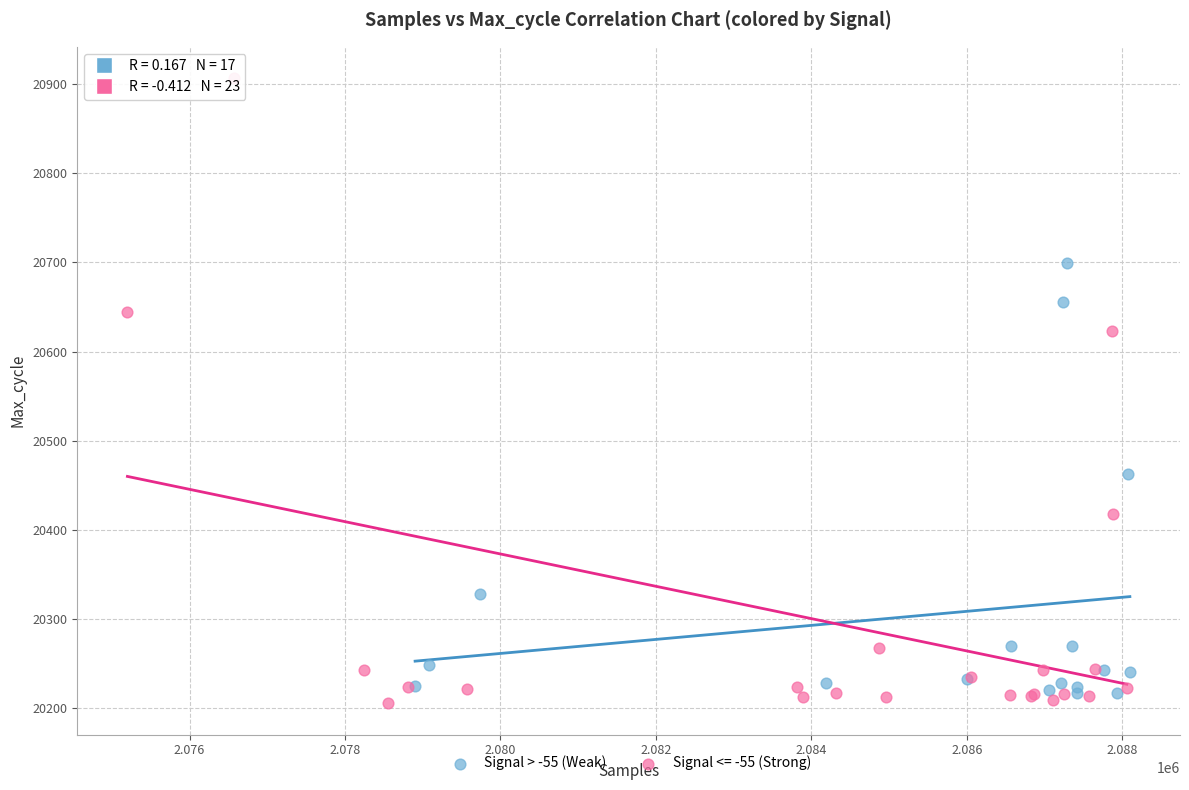

Which series has the largest Y range (max minus min)?

Signal <= -55 (Strong)